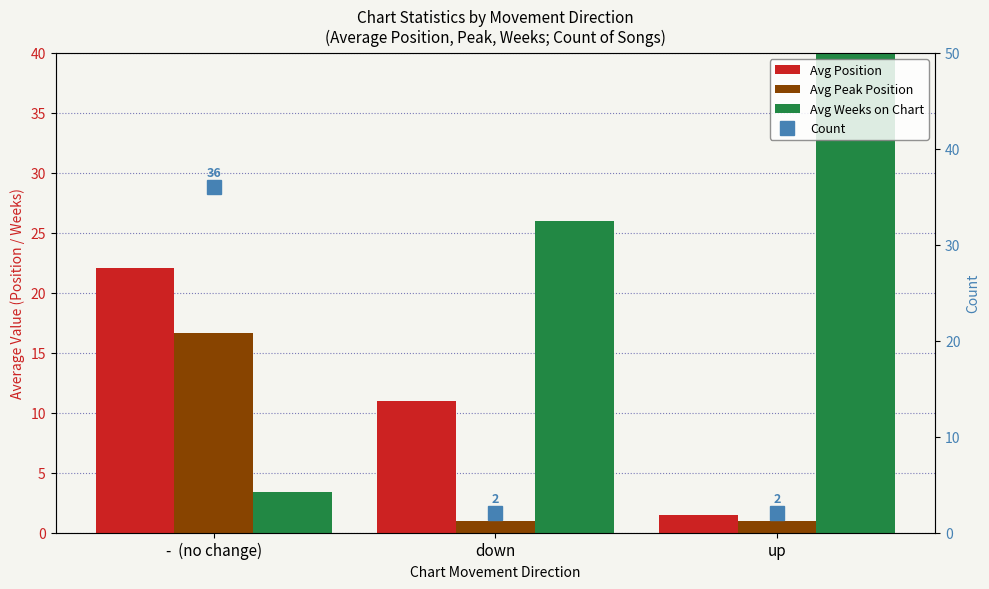

What is the approximate value of Avg Weeks on Chart at up?

42.5